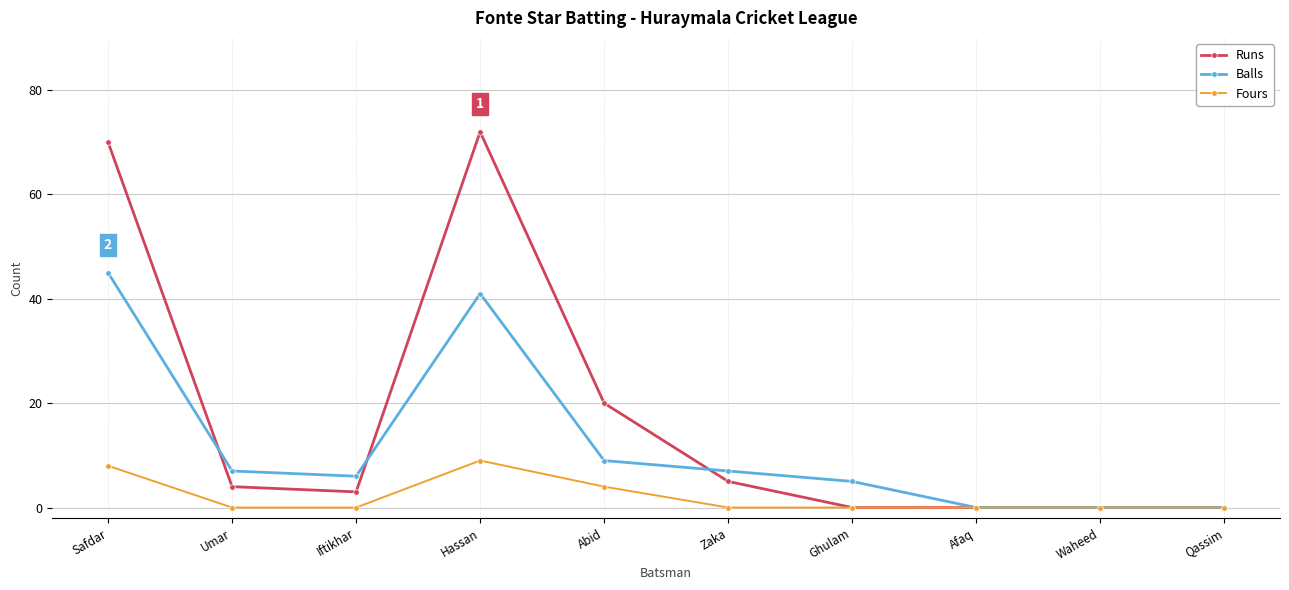

Rank the series by their maximum value, from lowest to highest.

Fours, Balls, Runs